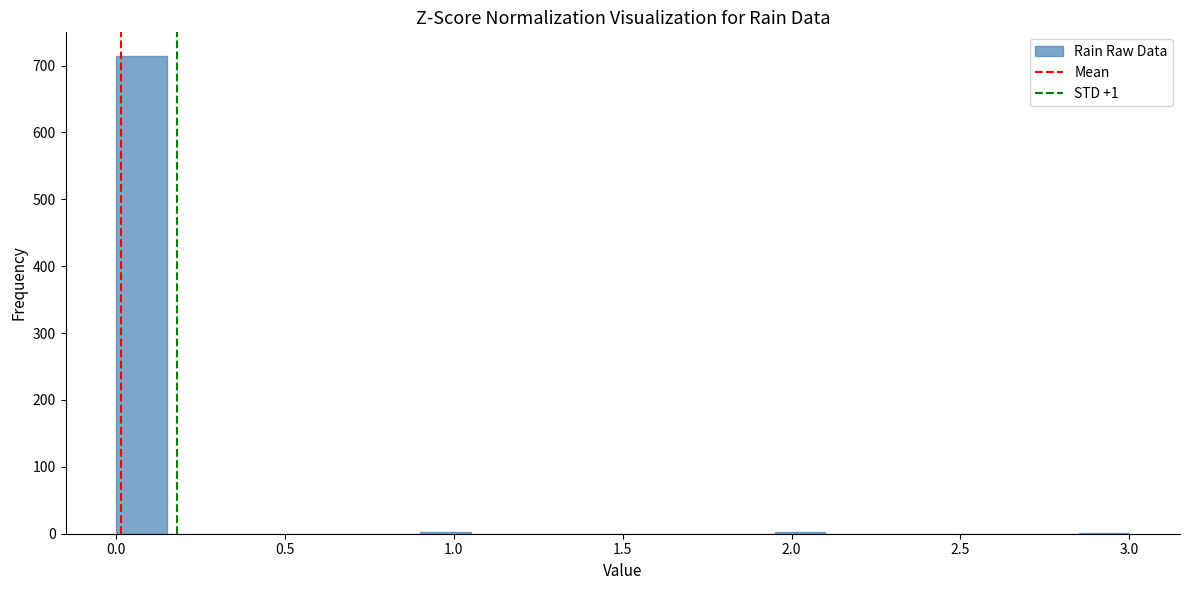

Around what value on the x-axis is the tallest bar? Give the approximate position of its centre, as read against the axis.

0.10